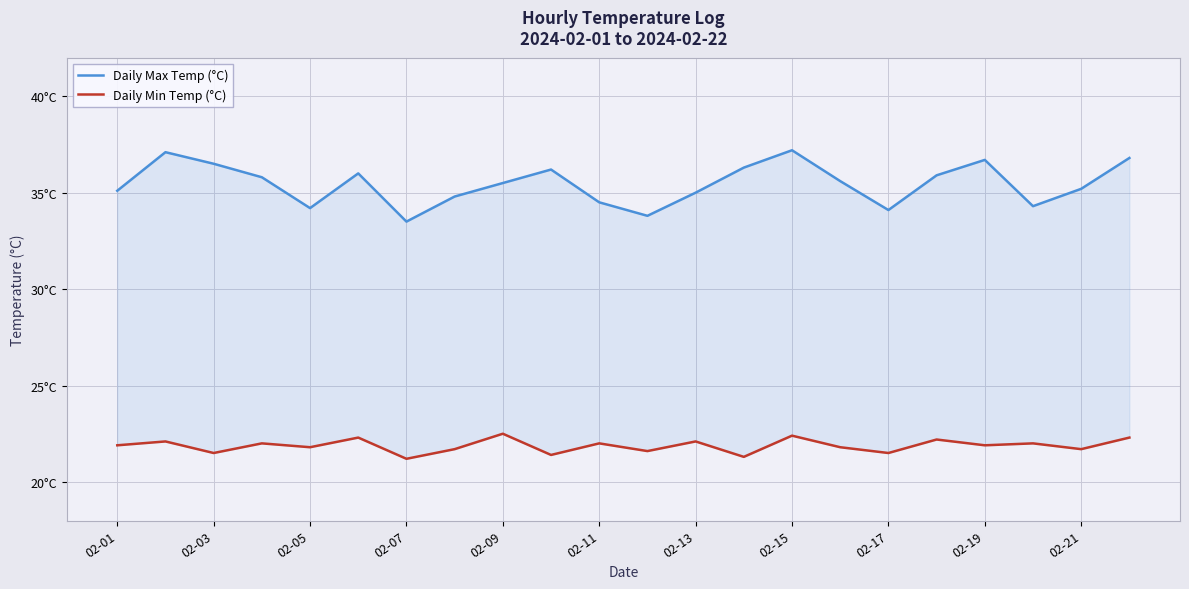

True or false: Daily Max Temp (°C) has a value of 36.7 at 02-19.

True